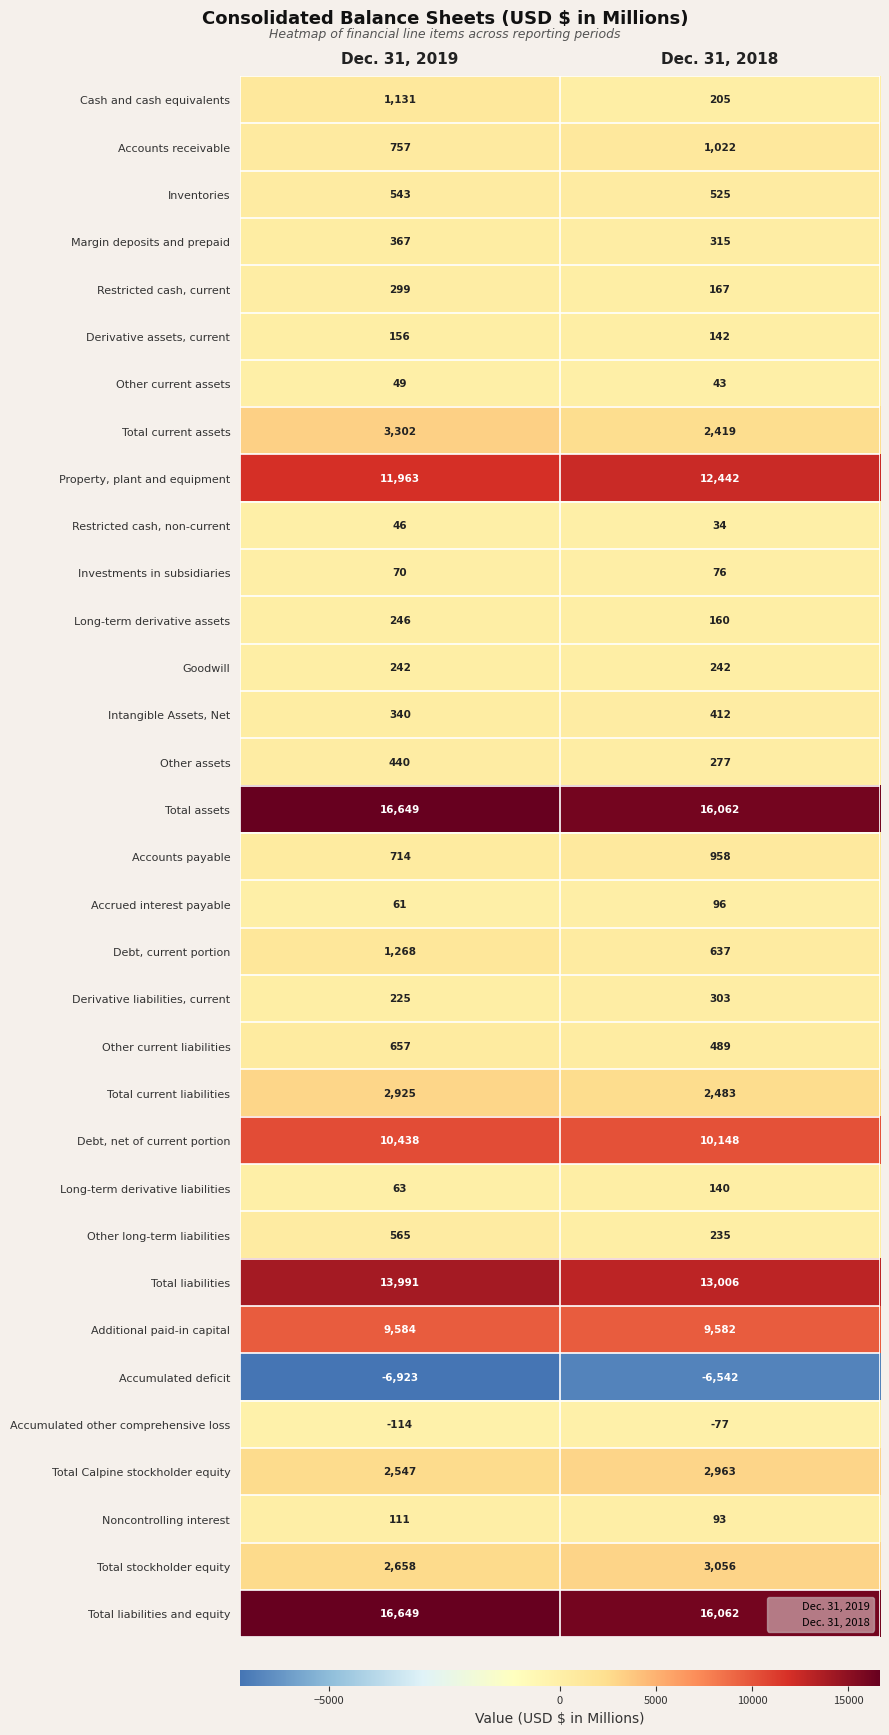

At which label is Long-term derivative liabilities closest to 101?

Dec. 31, 2019